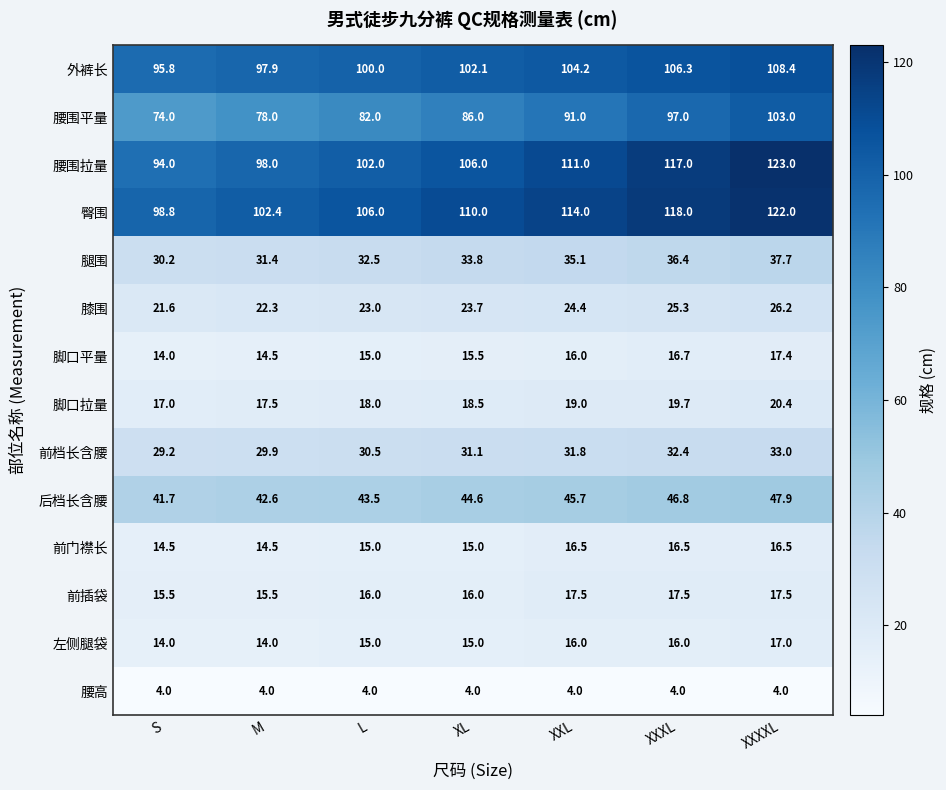

What is the sum of all 腰高 values?

28.0